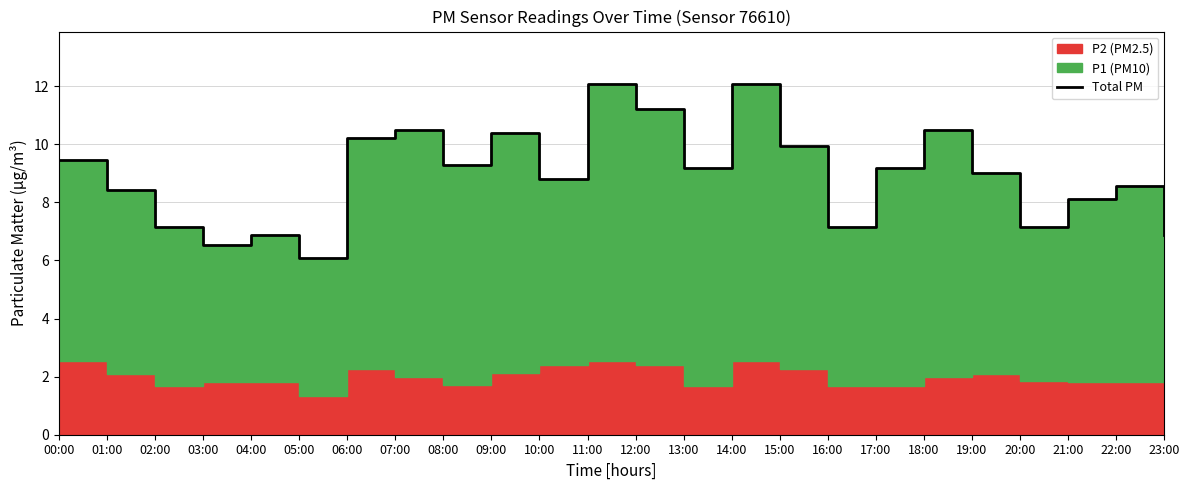

What is the maximum value shown in the chart?

12.1